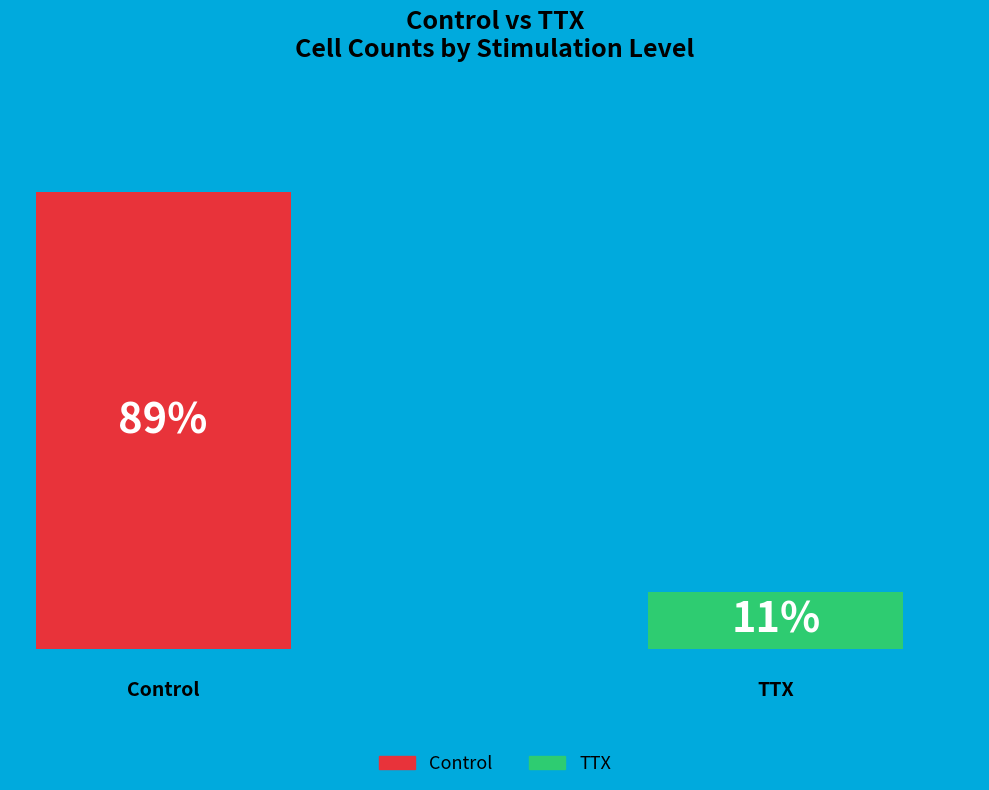

What are all the series names shown in the legend?

Control, TTX